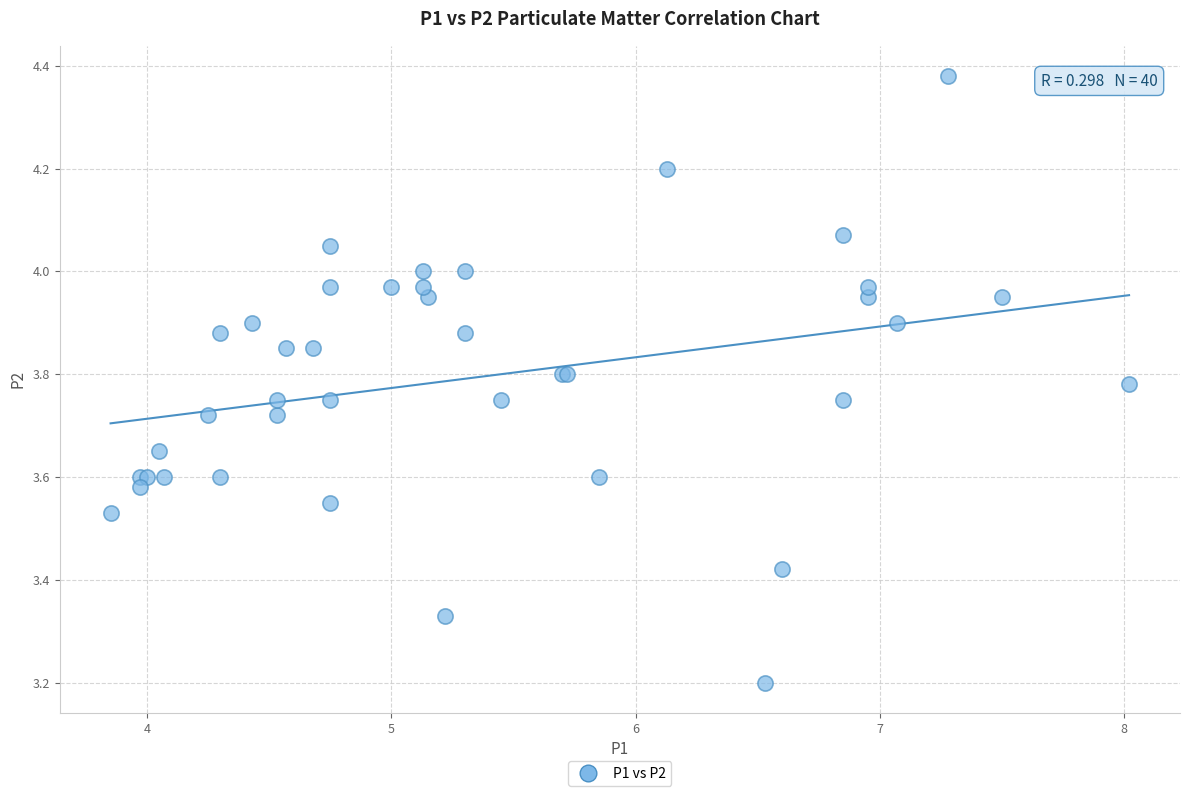

What Y value in the scatter plot is closest to 3?

3.2